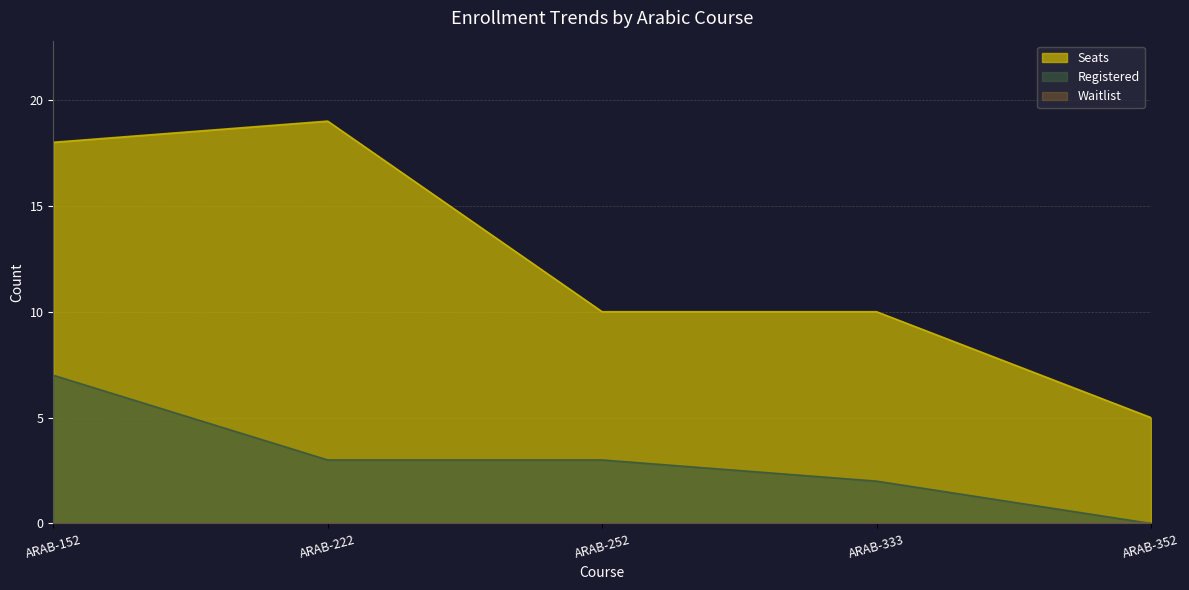

The Seats series shows 1 at ARAB-352. True or false?

False